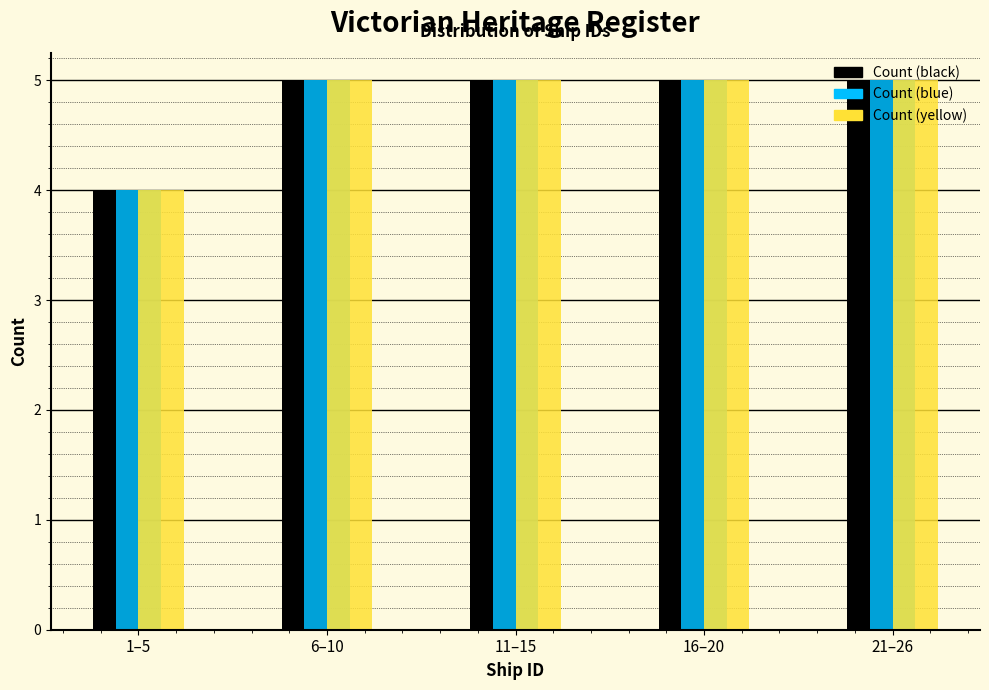

What is the average value of the Count (blue) series?

5